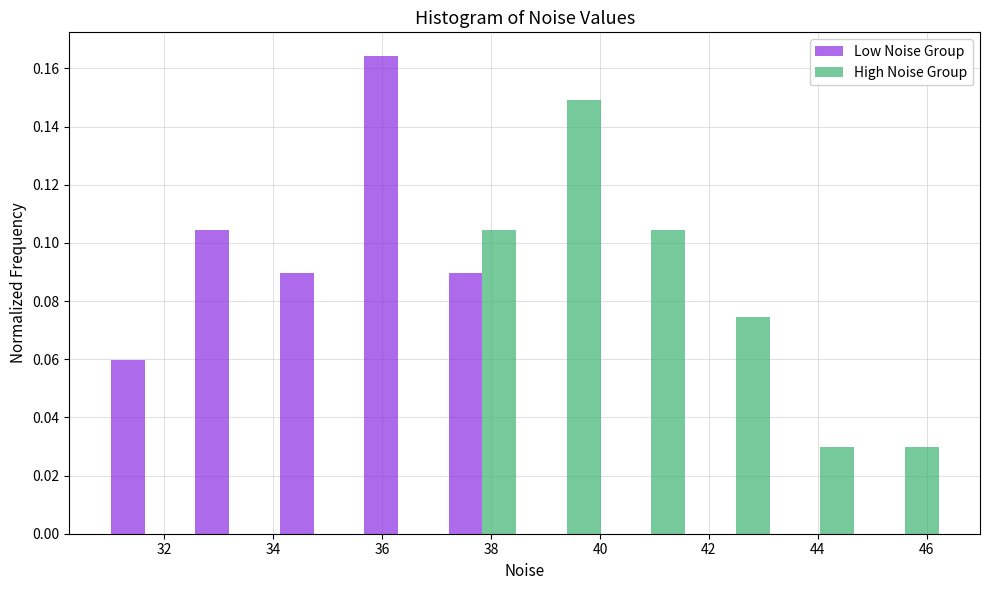

In the Low Noise Group series, which range on the x-axis has the tallest bar?

35.6 to 37.0